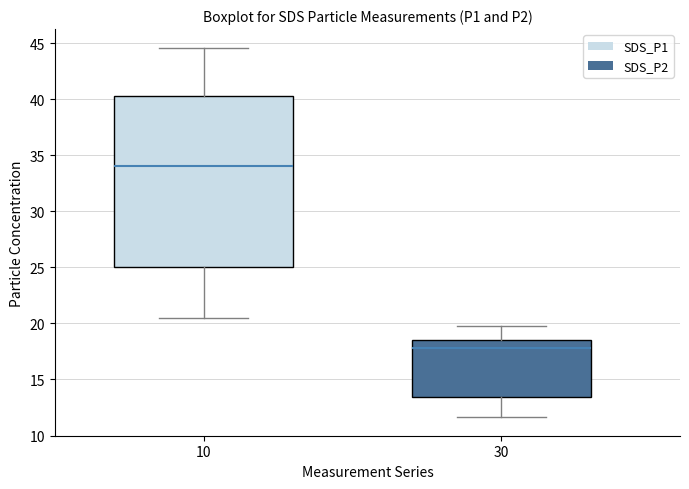

Reading left to right, transcribe this box plot: for each box, give where its median line is, the range the box spans, and where its two whiskers end, as read against the y-axis. The values are not printed on the chart, so give them approximately, as read against the axis.

10: median 34.0, box 25.0 to 40.5, whiskers 20.5 to 44.5
30: median 18.0, box 13.5 to 18.5, whiskers 11.5 to 20.0